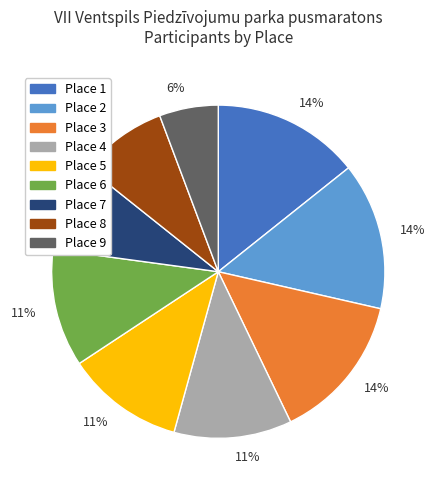

How many segments does this pie chart have?

9